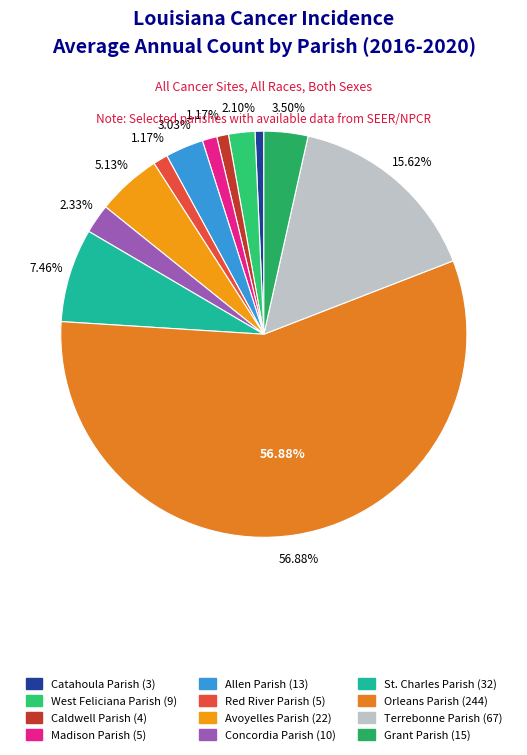

How many slices are in this pie chart?

12